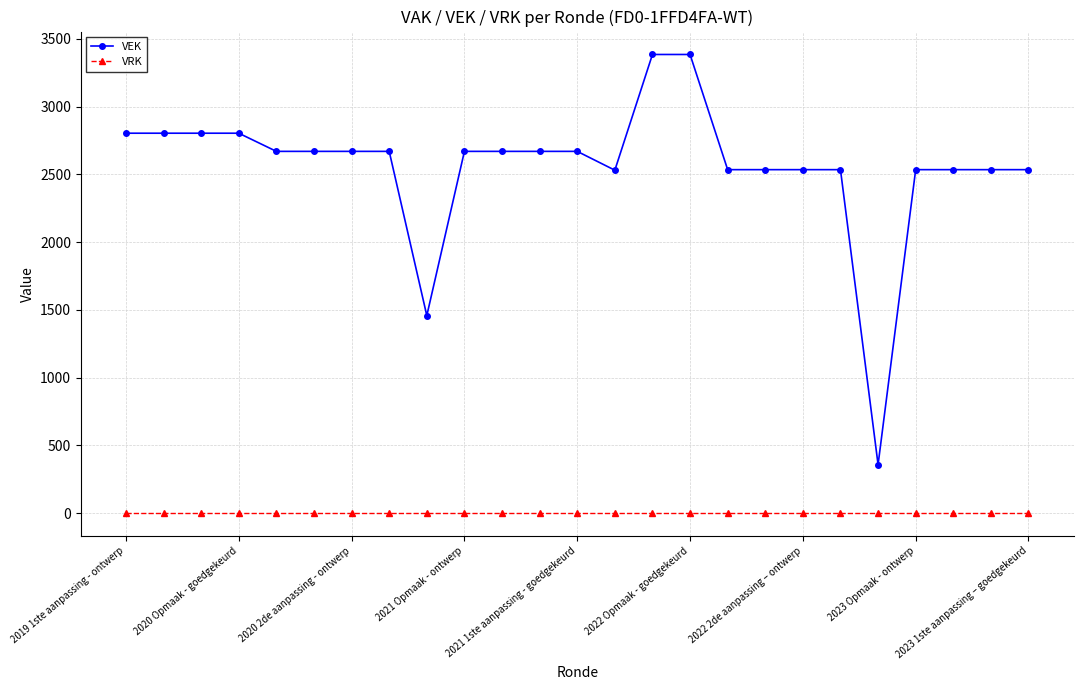

Which series has the largest total across all categories?

VEK